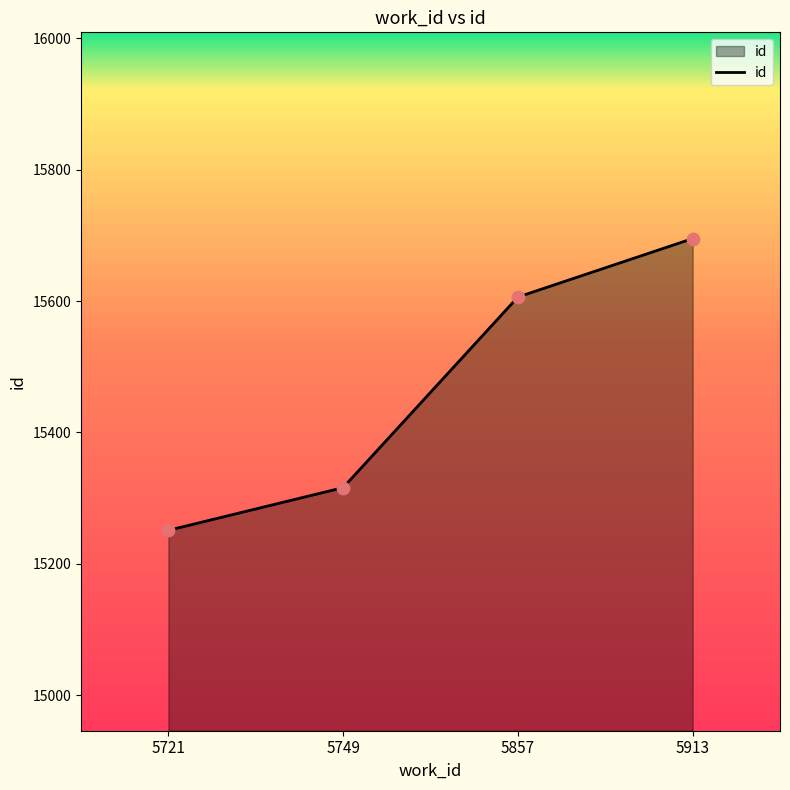

What is the change in value from 5721 to 5749?

+65